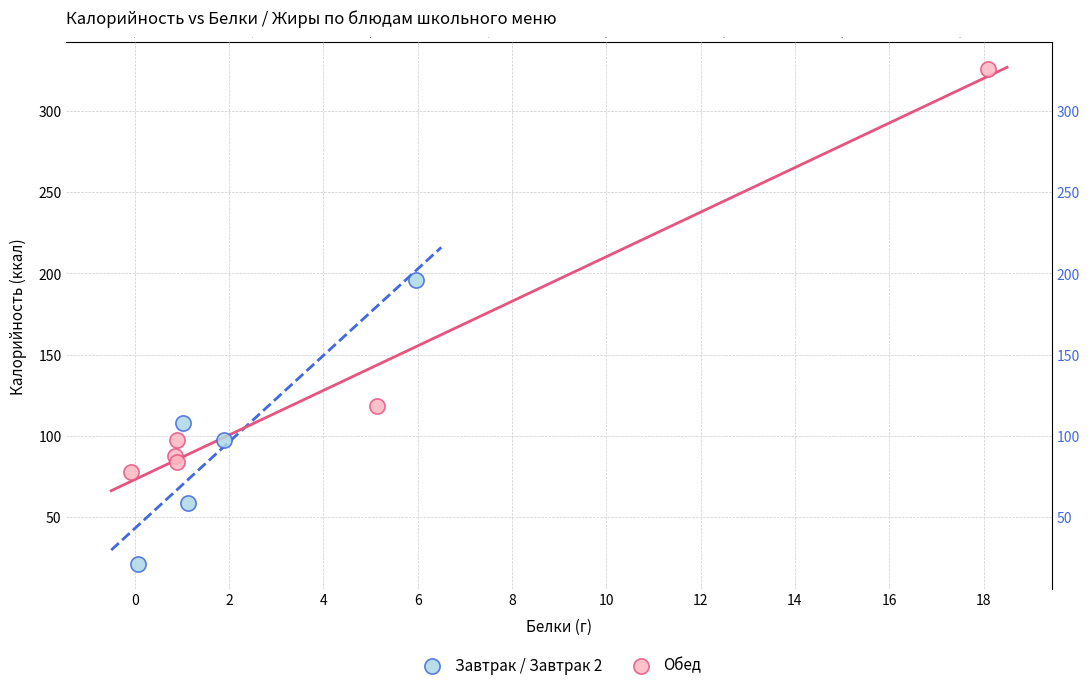

What are all the series names shown in the legend?

Завтрак / Завтрак 2, Обед